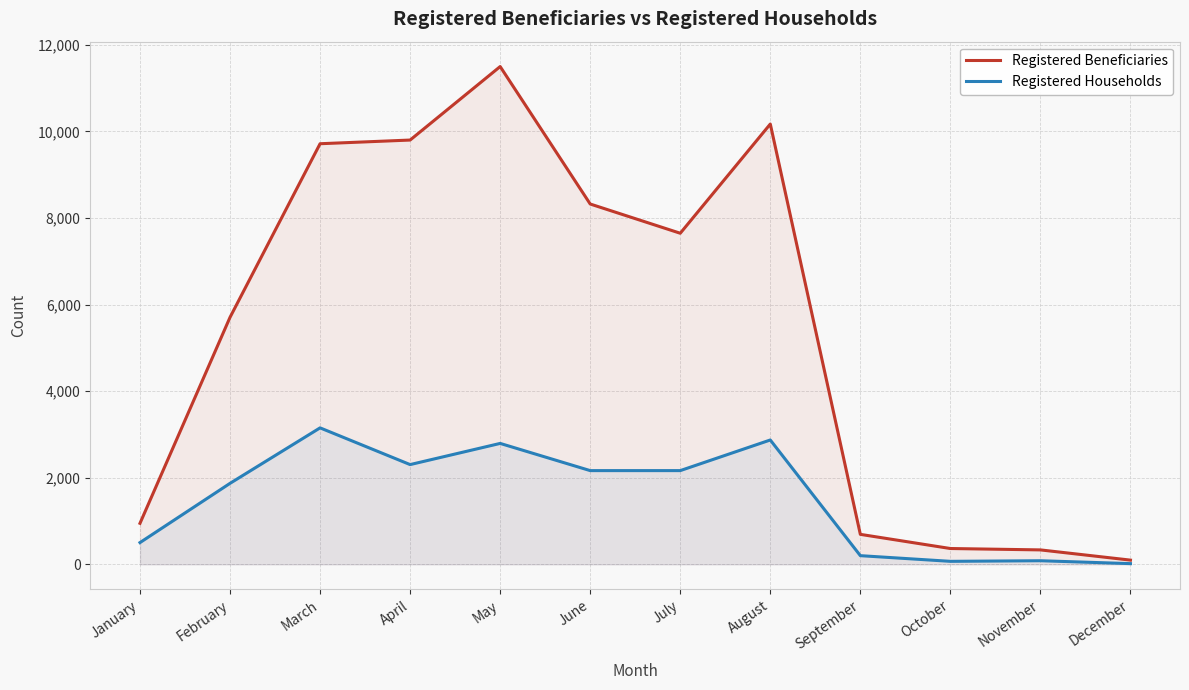

How many lines are shown in the chart?

2